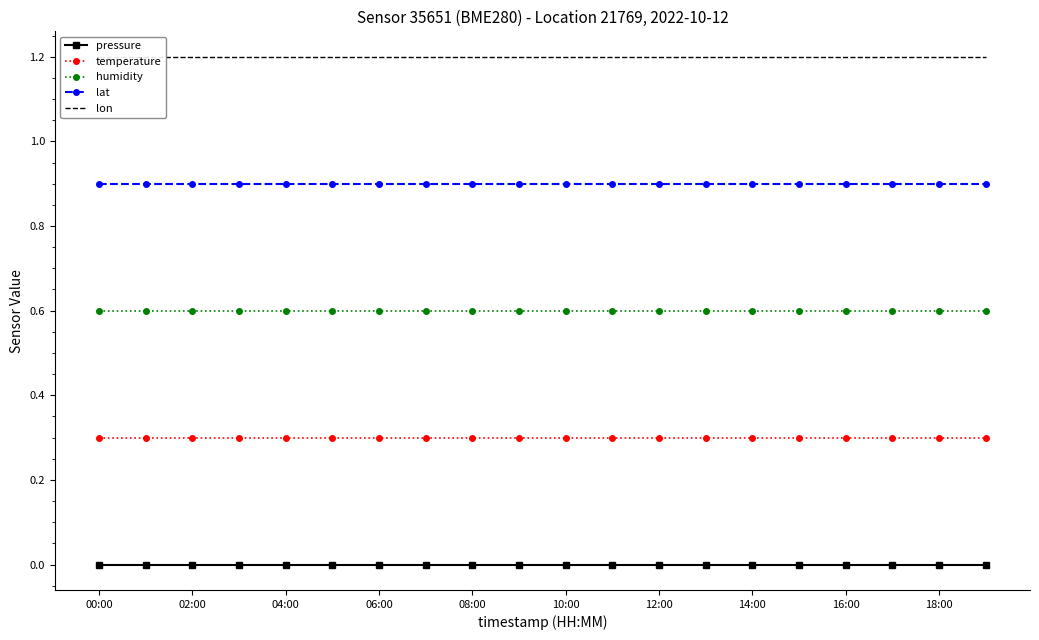

Where is lat nearest to the value 0?

00:00